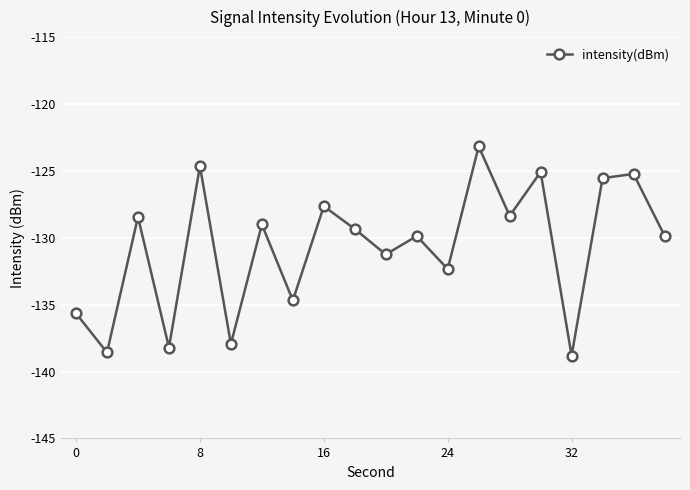

What is the greatest value displayed?

-123.2